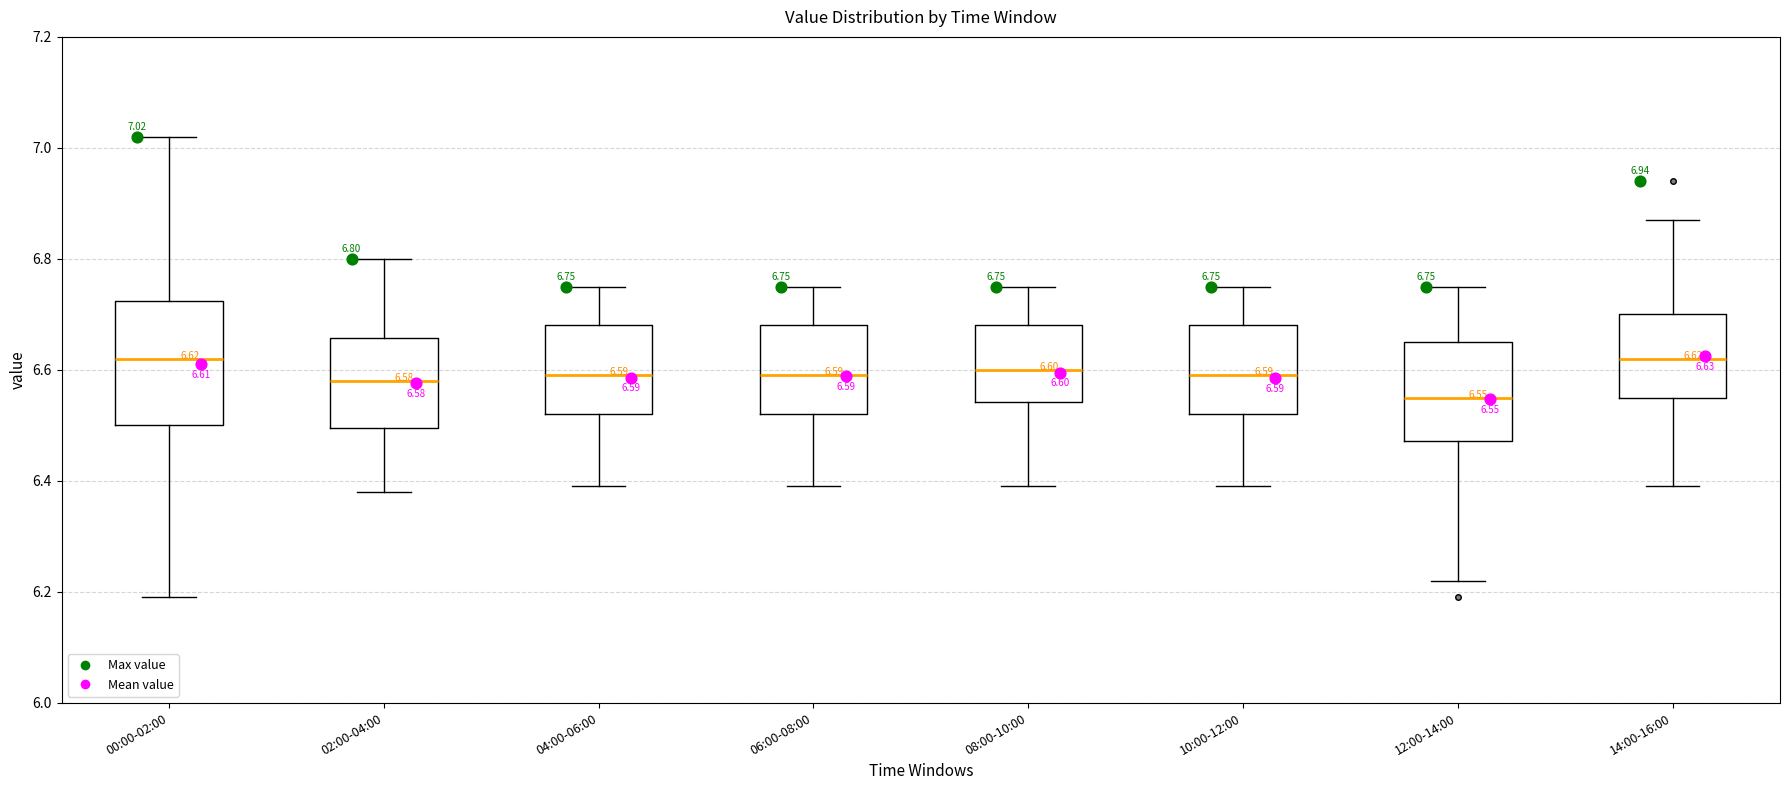

Which box is the tallest, from its lower edge to its upper edge?

00:00-02:00